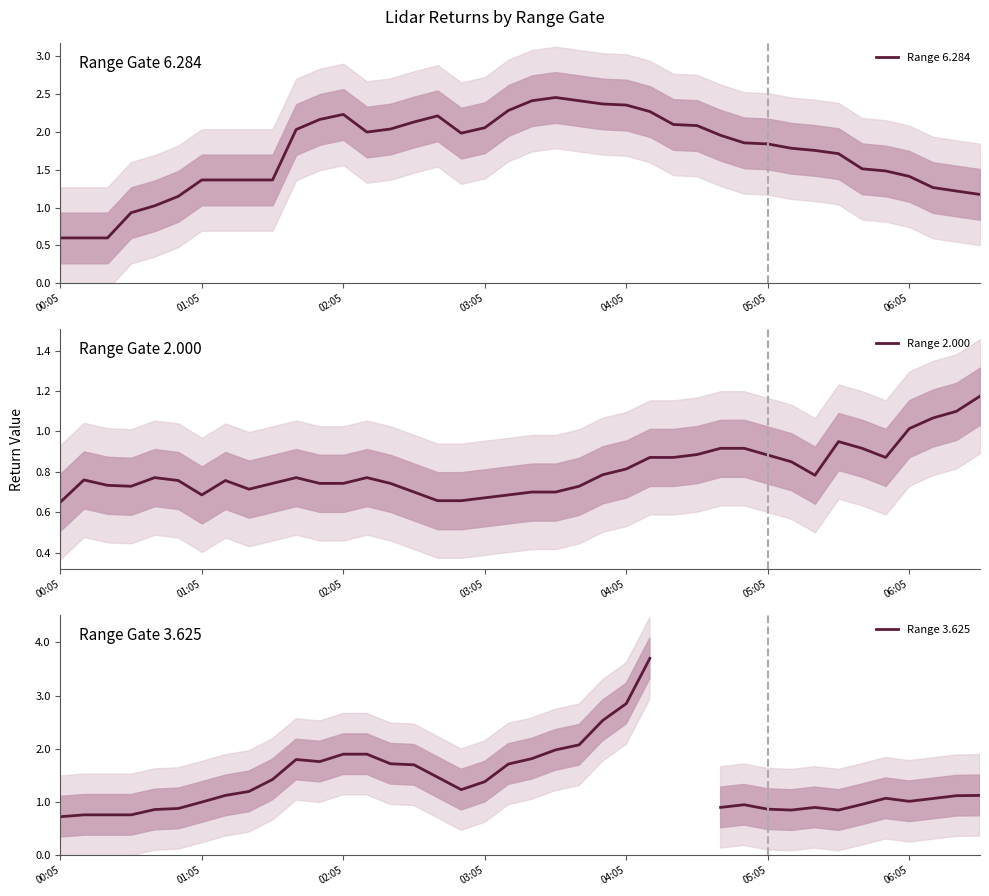

What is the difference between the maximum and minimum values in the Range 6.284 series?

1.9